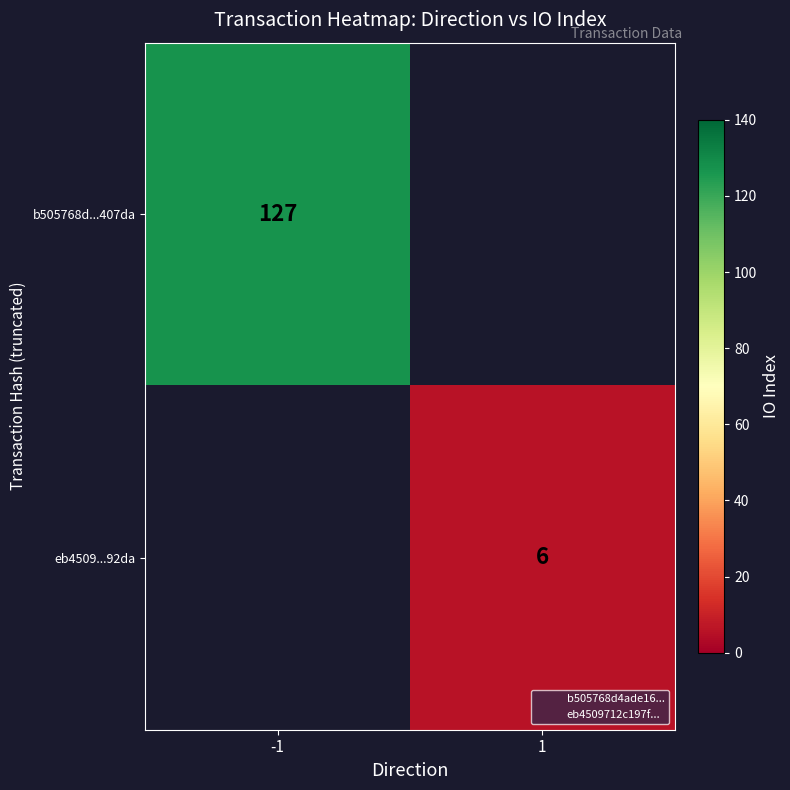

Is the value of eb4509...92da at -1 greater than the value of b505768d...407da at 1?

No